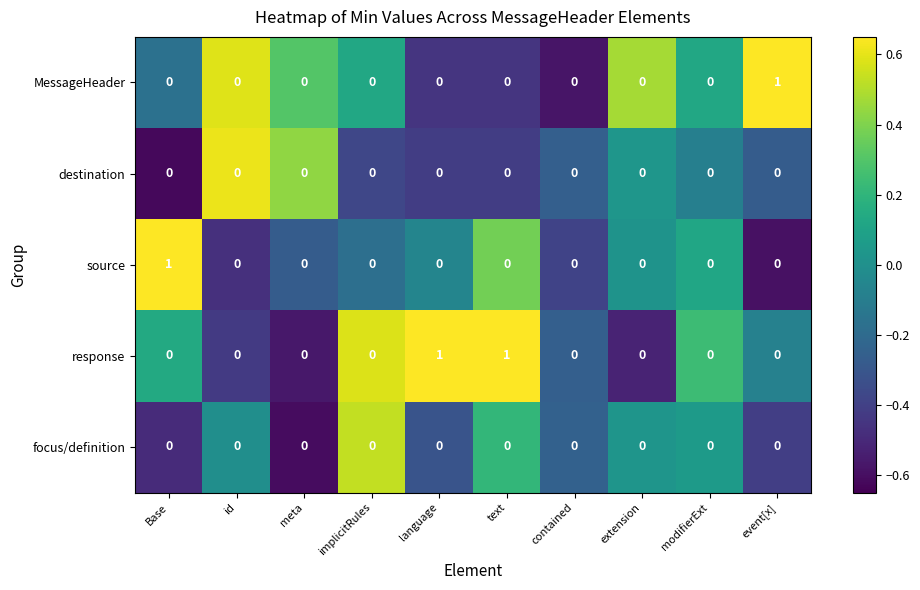

Which series changed the most between text and contained?

response